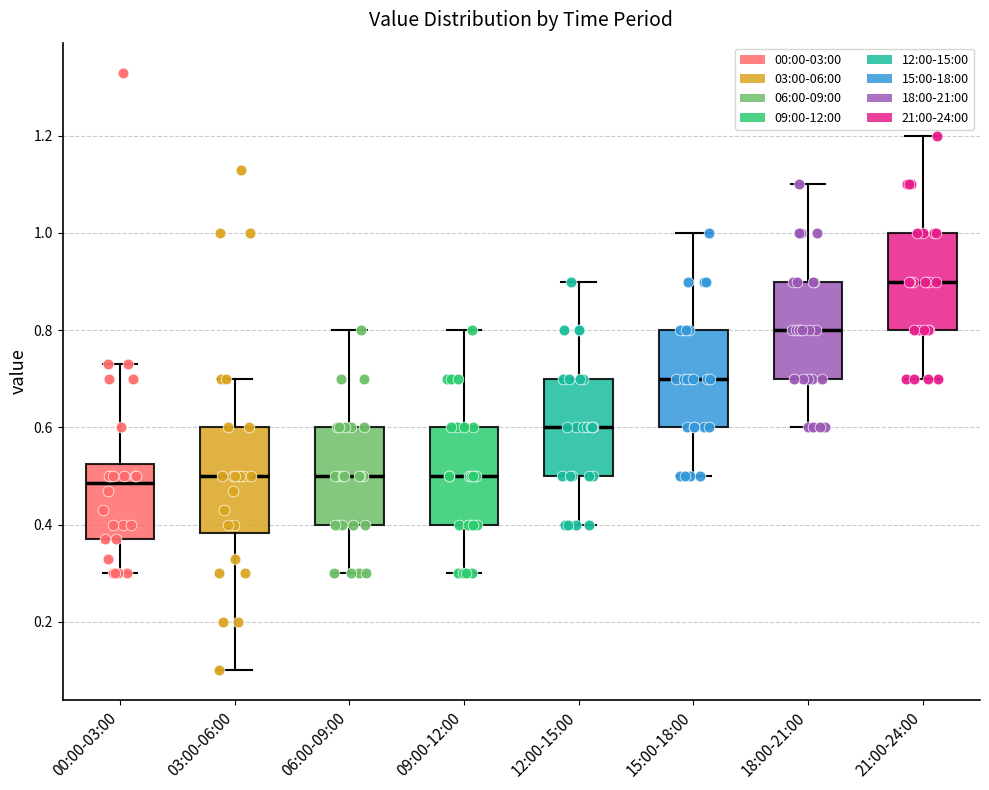

Reading left to right, transcribe this box plot: for each box, give where its median line is, the range the box spans, and where its two whiskers end, as read against the y-axis. The values are not printed on the chart, so give them approximately, as read against the axis.

00:00-03:00: median 0.48, box 0.38 to 0.52, whiskers 0.30 to 0.74
03:00-06:00: median 0.50, box 0.38 to 0.60, whiskers 0.10 to 0.70
06:00-09:00: median 0.50, box 0.40 to 0.60, whiskers 0.30 to 0.80
09:00-12:00: median 0.50, box 0.40 to 0.60, whiskers 0.30 to 0.80
12:00-15:00: median 0.60, box 0.50 to 0.70, whiskers 0.40 to 0.90
15:00-18:00: median 0.70, box 0.60 to 0.80, whiskers 0.50 to 1.00
18:00-21:00: median 0.80, box 0.70 to 0.90, whiskers 0.60 to 1.10
21:00-24:00: median 0.90, box 0.80 to 1.00, whiskers 0.70 to 1.20